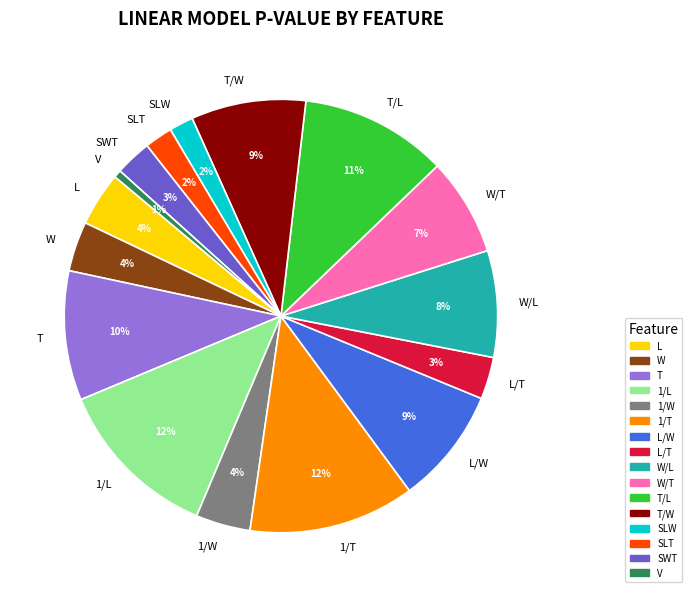

Is SLW the majority of the pie?

No